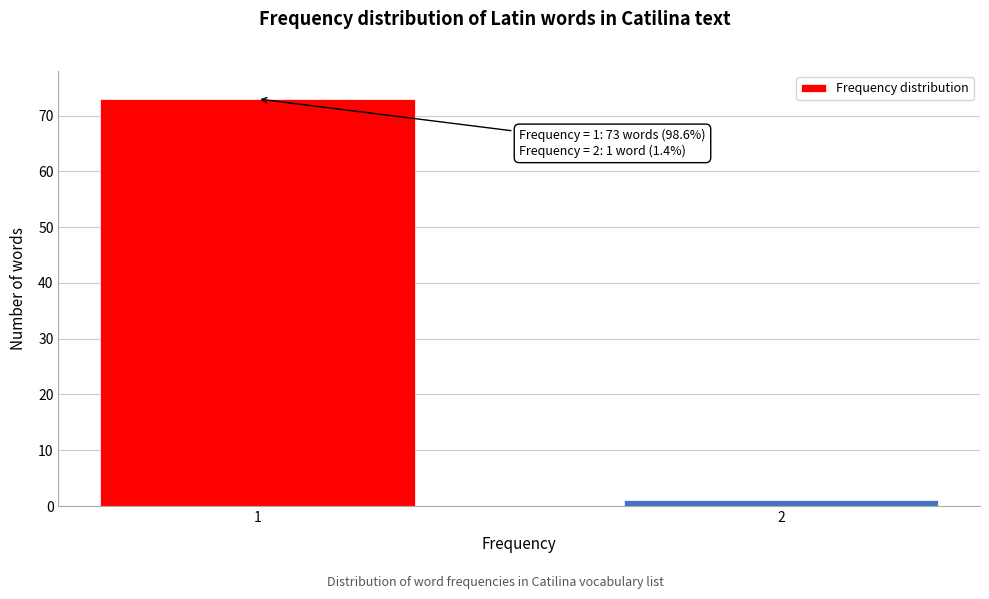

Reading right to left, what are all the values shown in this chart?

2=1	1=73